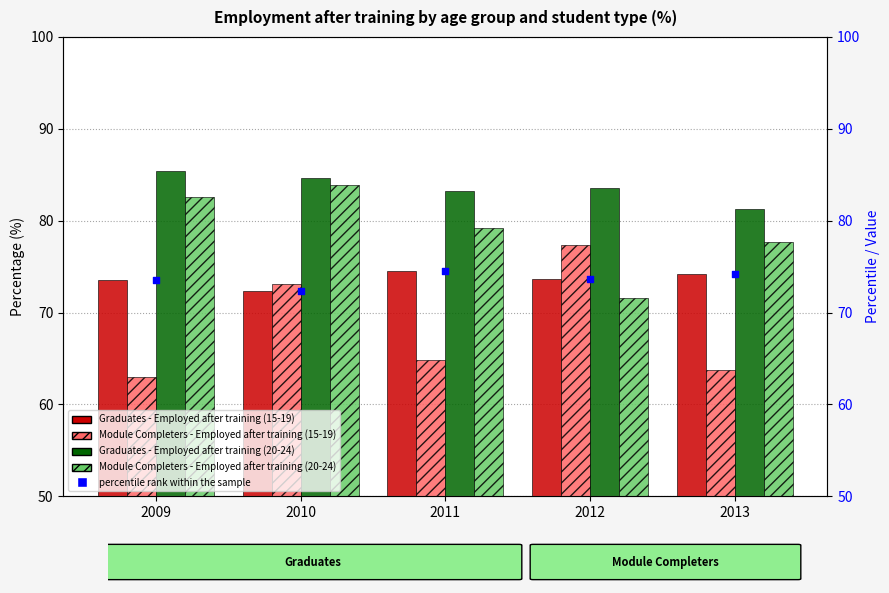

Is the value of Graduates - Employed after training (15-19) at 2010 greater than the value of percentile rank within the sample at 2009?

No